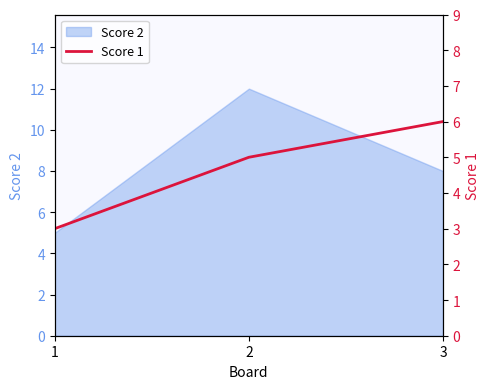

What is the ratio of the value at 2 to the value at 1?

1.7